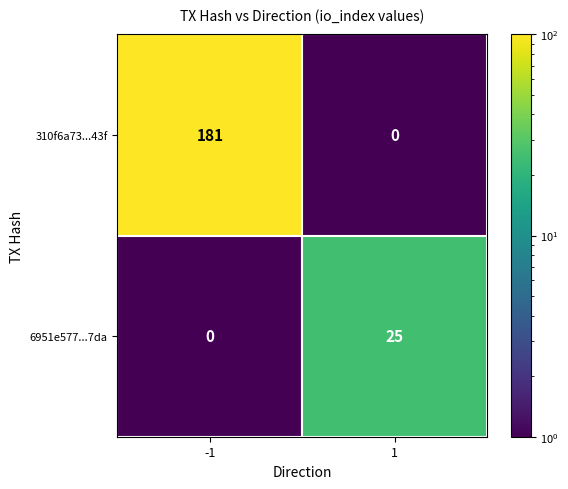

Reading left to right, what are all the values shown in this chart?

310f6a73...43f: -1=181	1=0
6951e577...7da: -1=0	1=25